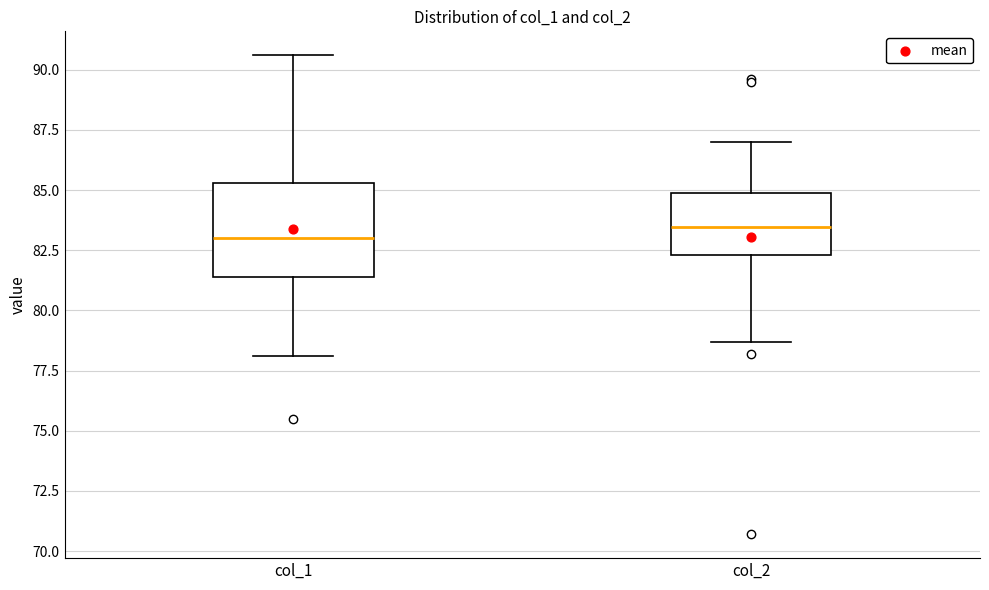

Where does the upper whisker of the box for col_2 end on the y-axis? The values are not printed on the chart, so give them approximately, as read against the axis.

87.0